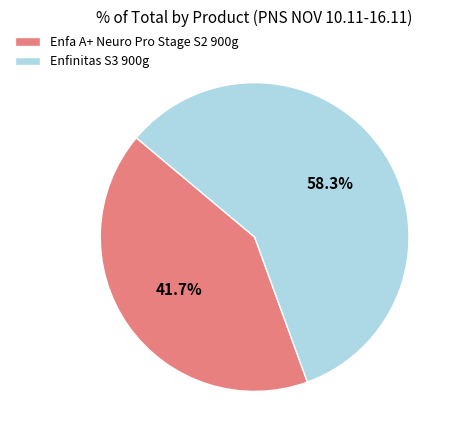

Between Enfa A+ Neuro Pro Stage S2 900g and Enfinitas S3 900g, which is larger?

Enfinitas S3 900g